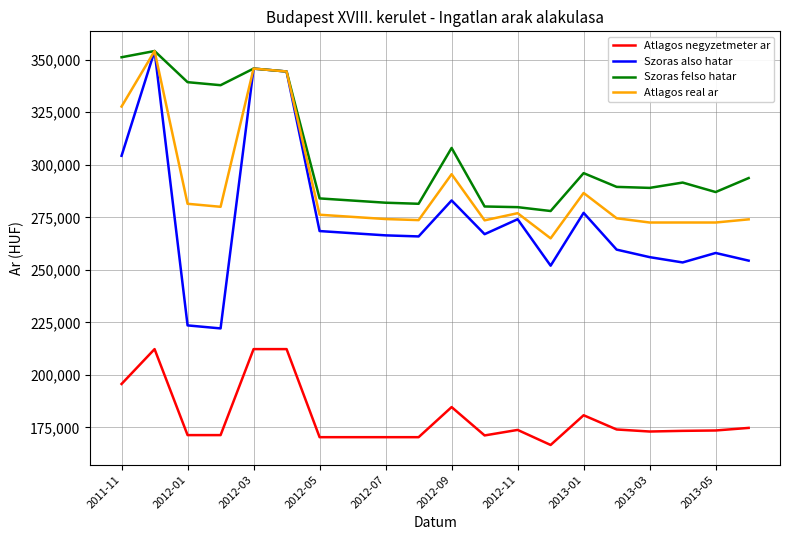

Which series has the largest total across all categories?

Szoras felso hatar